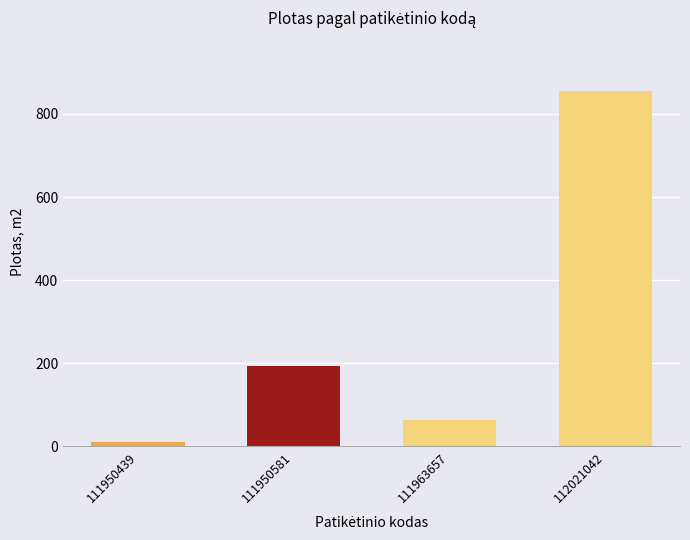

Reading right to left, list all the values displayed in this chart.

112021042=855.3	111963657=62.5	111950581=194.1	111950439=10.0